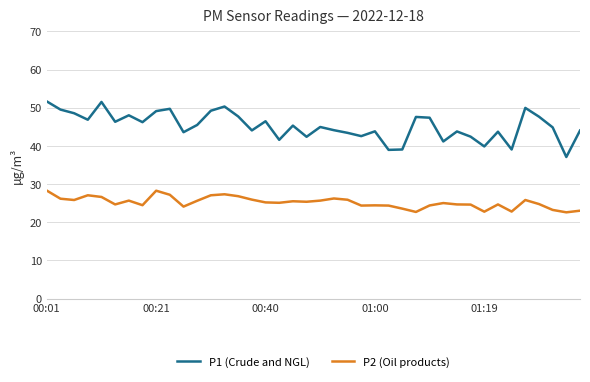

What is the difference between the maximum and minimum values in the P2 (Oil products) series?

5.7